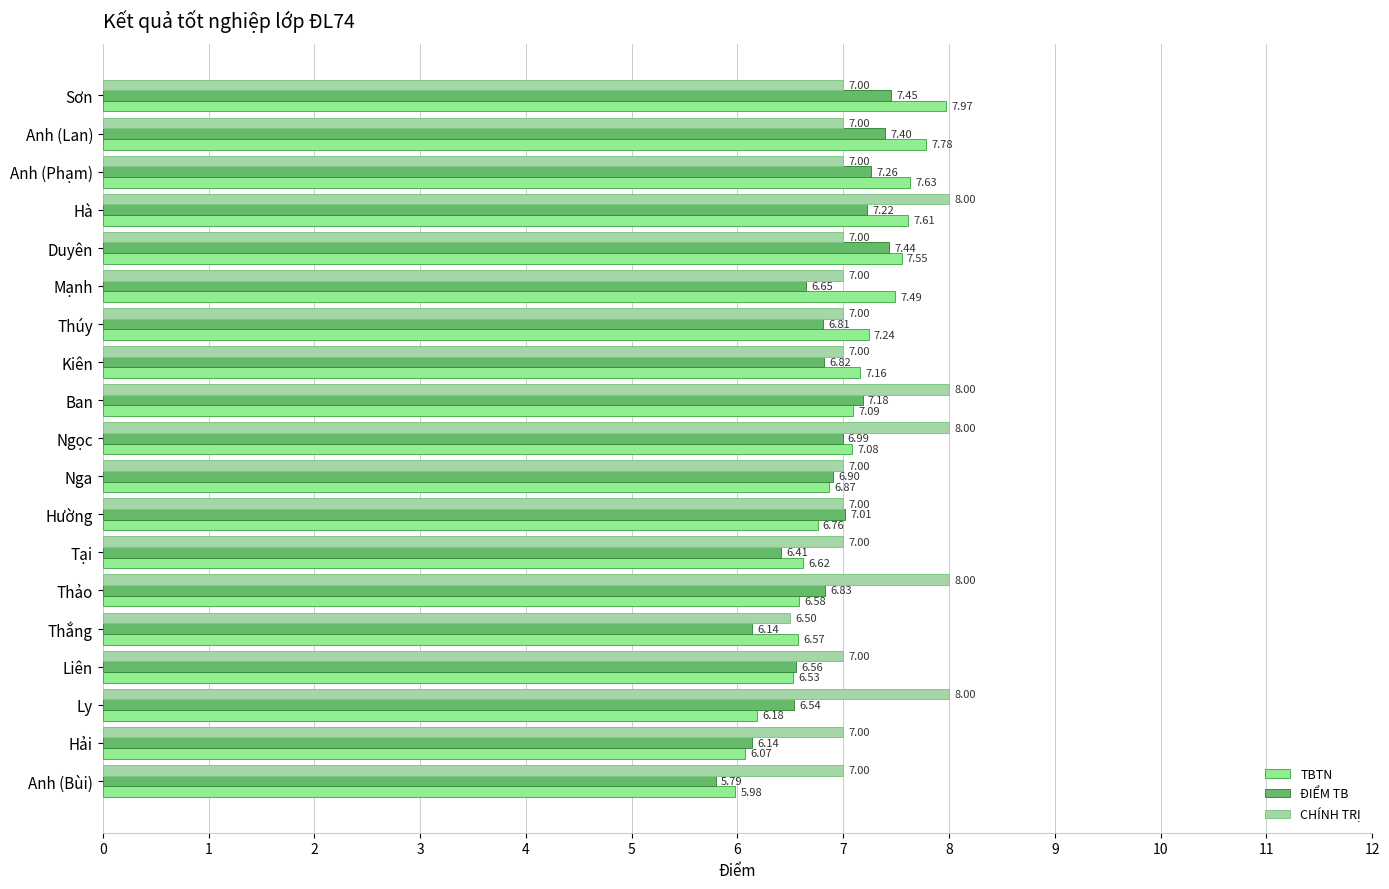

How many data points in CHÍNH TRỊ are less than 7?

1